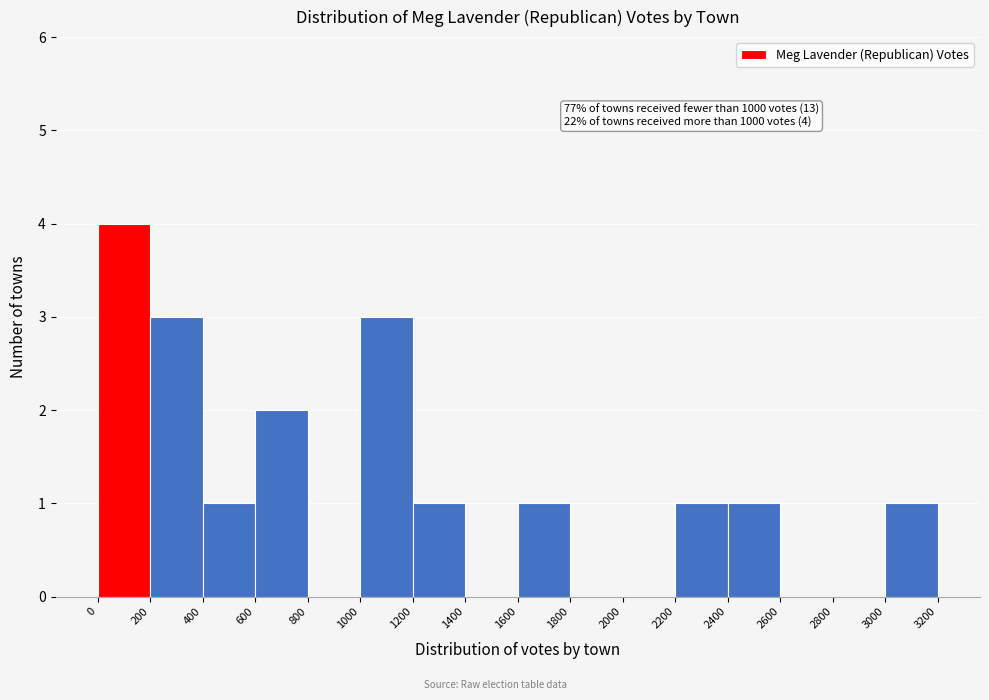

Which range on the x-axis has the tallest bar?

0 to 200